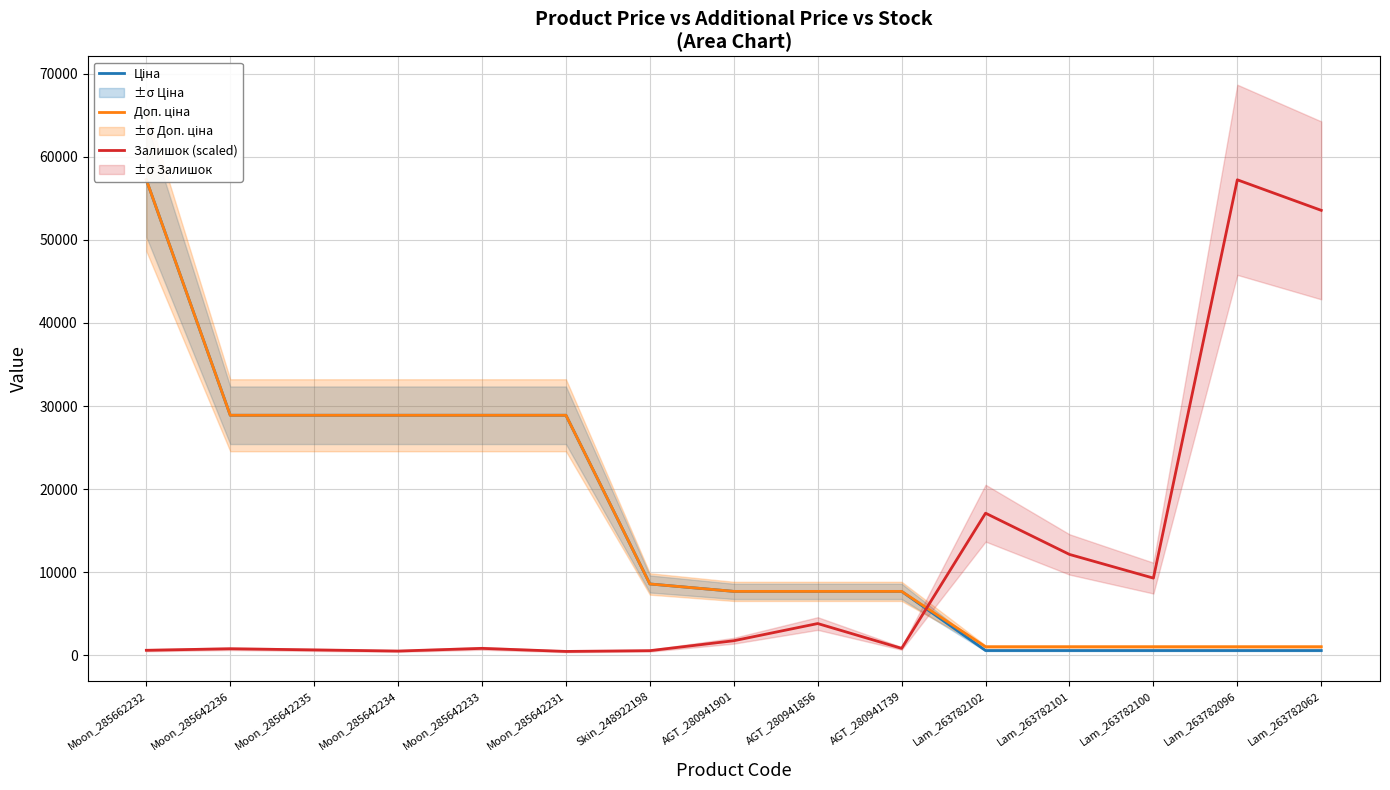

The value of Доп. ціна at Lam_263782102 is 225.4. True or false?

False